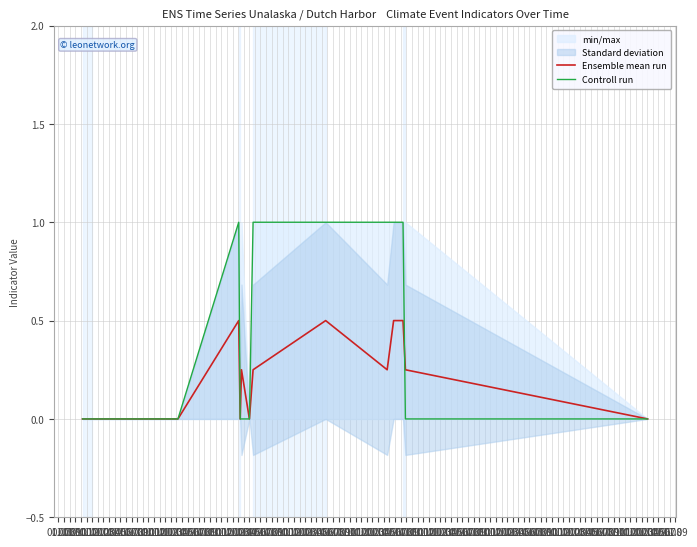

True or false: Controll run and Ensemble mean run cross at least once.

True